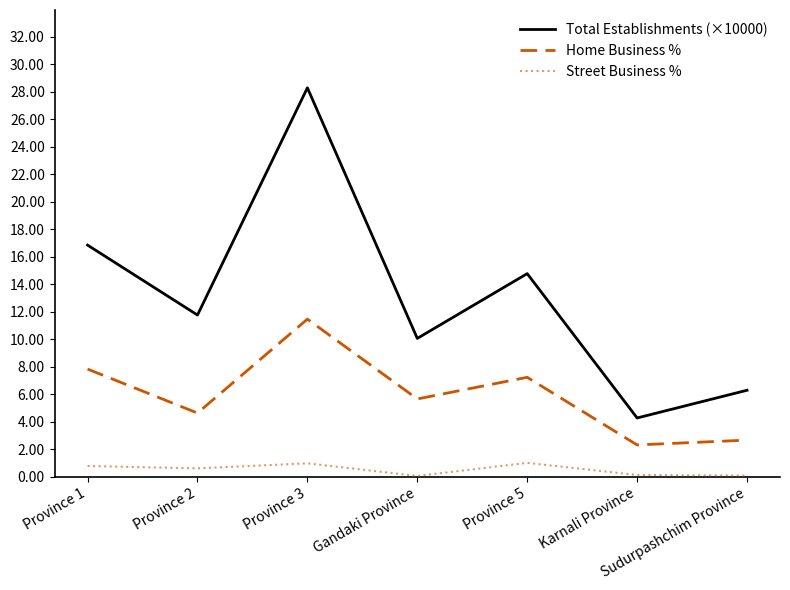

What is the difference between the highest and lowest values at Gandaki Province?

10.0